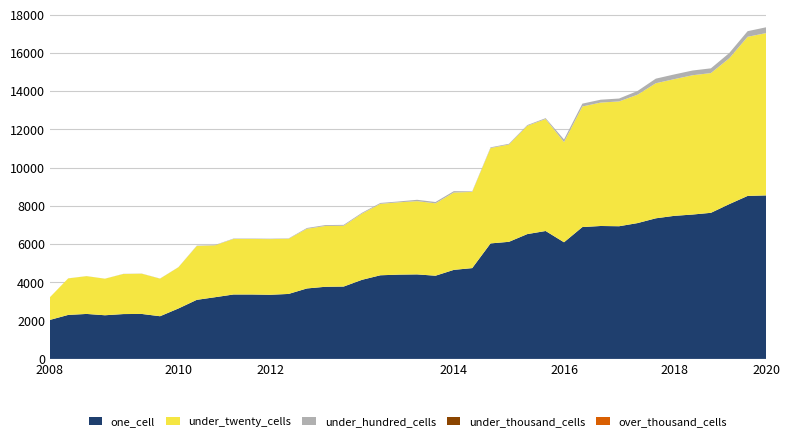

Reading right to left, list all the values displayed in this chart.

one_cell: 2020-01-01=8553	2019-10-09=8526	2019-04-06=8097	2018-09-28=7642	2018-07-11=7552	2018-04-09=7483	2017-12-22=7355	2016-12-27=7104	2016-10-07=6940	2016-07-04=6953	2016-04-05=6897	2016-01-04=6101	2015-10-01=6691	2015-07-03=6529	2015-04-09=6125	2015-01-19=6042	2014-09-08=4750	2014-03-28=4658	2013-12-20=4352	2013-09-10=4421	2013-07-09=4409	2013-05-21=4375	2013-02-20=4138	2012-12-11=3785	2012-10-31=3773	2012-07-13=3686	2012-03-26=3399	2012-01-18=3355	2011-09-05=3370	2011-06-10=3370	2011-02-21=3228	2010-11-17=3090	2010-07-26=2638	2009-12-16=2233	2009-06-17=2353	2009-04-06=2346	2008-12-17=2284	2008-10-10=2353	2008-06-27=2302	2008-04-01=2040
under_twenty_cells: 2020-01-01=8488	2019-10-09=8323	2019-04-06=7627	2018-09-28=7309	2018-07-11=7285	2018-04-09=7150	2017-12-22=7064	2016-12-27=6714	2016-10-07=6528	2016-07-04=6455	2016-04-05=6306	2016-01-04=5242	2015-10-01=5858	2015-07-03=5662	2015-04-09=5087	2015-01-19=4989	2014-09-08=3986	2014-03-28=4045	2013-12-20=3785	2013-09-10=3832	2013-07-09=3782	2013-05-21=3737	2013-02-20=3463	2012-12-11=3180	2012-10-31=3180	2012-07-13=3121	2012-03-26=2884	2012-01-18=2912	2011-09-05=2904	2011-06-10=2904	2011-02-21=2716	2010-11-17=2815	2010-07-26=2155	2009-12-16=1965	2009-06-17=2106	2009-04-06=2097	2008-12-17=1911	2008-10-10=1976	2008-06-27=1910	2008-04-01=1183
under_hundred_cells: 2020-01-01=304	2019-10-09=294	2019-04-06=276	2018-09-28=248	2018-07-11=248	2018-04-09=246	2017-12-22=241	2016-12-27=194	2016-10-07=152	2016-07-04=151	2016-04-05=150	2016-01-04=136	2015-10-01=43	2015-07-03=40	2015-04-09=40	2015-01-19=36	2014-09-08=28	2014-03-28=72	2013-12-20=70	2013-09-10=70	2013-07-09=45	2013-05-21=46	2013-02-20=44	2012-12-11=47	2012-10-31=47	2012-07-13=41	2012-03-26=20	2012-01-18=21	2011-09-05=21	2011-06-10=21	2011-02-21=18	2010-11-17=18	2010-07-26=7	2009-12-16=7	2009-06-17=7	2009-04-06=7	2008-12-17=3	2008-10-10=3	2008-06-27=3	2008-04-01=1
under_thousand_cells: 2020-01-01=0	2019-10-09=0	2019-04-06=0	2018-09-28=0	2018-07-11=0	2018-04-09=0	2017-12-22=0	2016-12-27=0	2016-10-07=0	2016-07-04=0	2016-04-05=0	2016-01-04=0	2015-10-01=0	2015-07-03=0	2015-04-09=0	2015-01-19=0	2014-09-08=0	2014-03-28=0	2013-12-20=0	2013-09-10=0	2013-07-09=0	2013-05-21=0	2013-02-20=0	2012-12-11=0	2012-10-31=0	2012-07-13=0	2012-03-26=0	2012-01-18=0	2011-09-05=0	2011-06-10=0	2011-02-21=0	2010-11-17=0	2010-07-26=0	2009-12-16=0	2009-06-17=0	2009-04-06=0	2008-12-17=0	2008-10-10=0	2008-06-27=0	2008-04-01=0
over_thousand_cells: 2020-01-01=0	2019-10-09=0	2019-04-06=0	2018-09-28=0	2018-07-11=0	2018-04-09=0	2017-12-22=0	2016-12-27=0	2016-10-07=0	2016-07-04=0	2016-04-05=0	2016-01-04=0	2015-10-01=0	2015-07-03=0	2015-04-09=0	2015-01-19=0	2014-09-08=0	2014-03-28=0	2013-12-20=0	2013-09-10=0	2013-07-09=0	2013-05-21=0	2013-02-20=0	2012-12-11=0	2012-10-31=0	2012-07-13=0	2012-03-26=0	2012-01-18=0	2011-09-05=0	2011-06-10=0	2011-02-21=0	2010-11-17=0	2010-07-26=0	2009-12-16=0	2009-06-17=0	2009-04-06=0	2008-12-17=0	2008-10-10=0	2008-06-27=0	2008-04-01=0